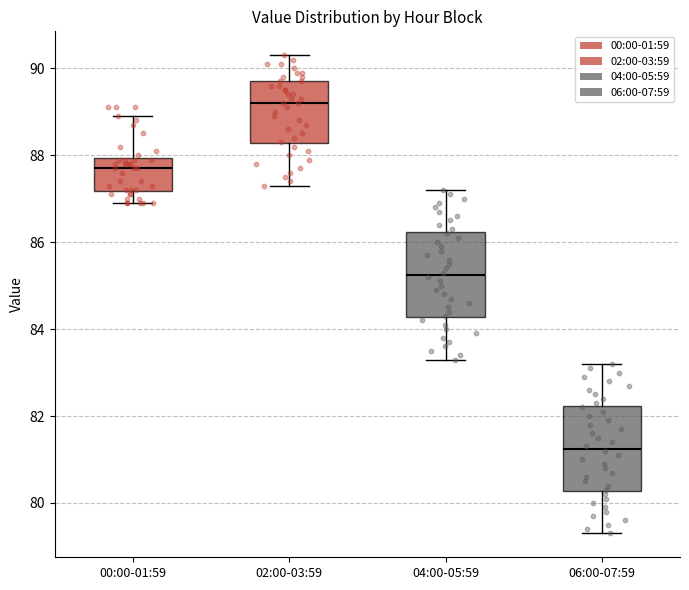

Which box's median line is the lowest?

06:00-07:59